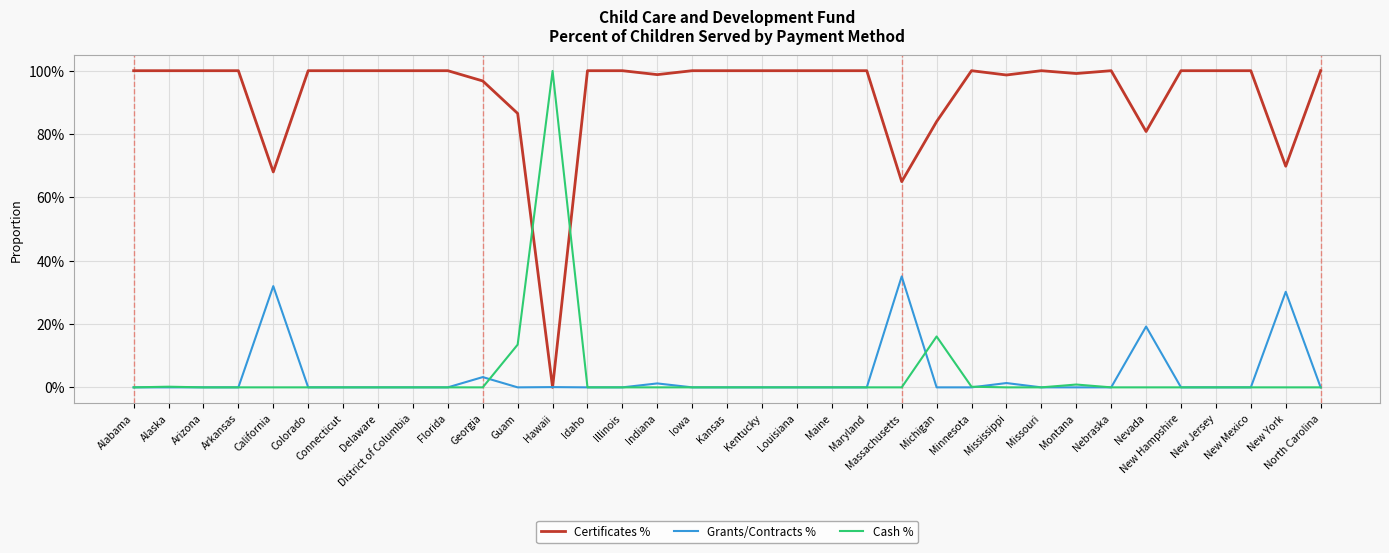

Does the chart display data point markers on the line(s)?

No